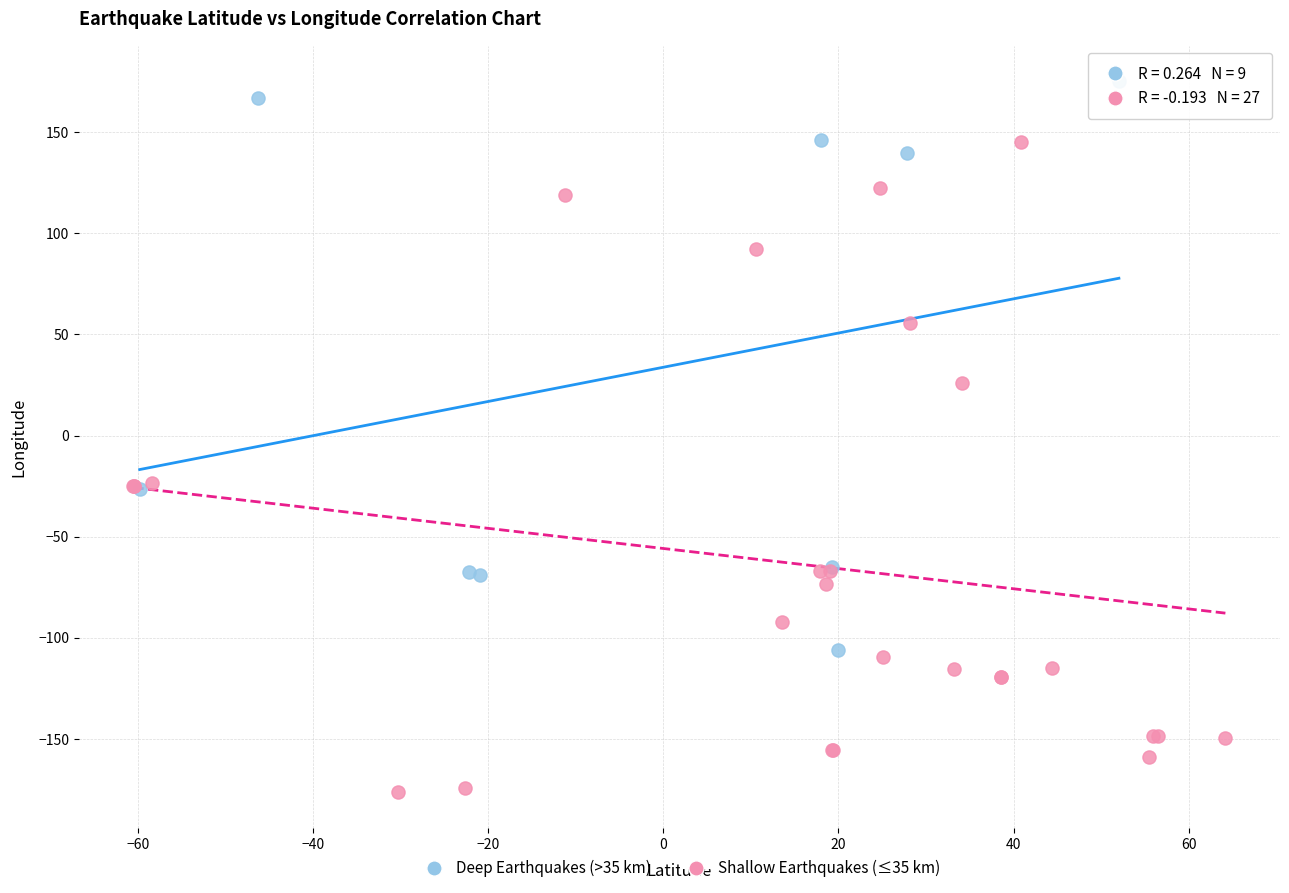

Which series contains the lowest Y value?

Shallow Earthquakes (≤35 km)